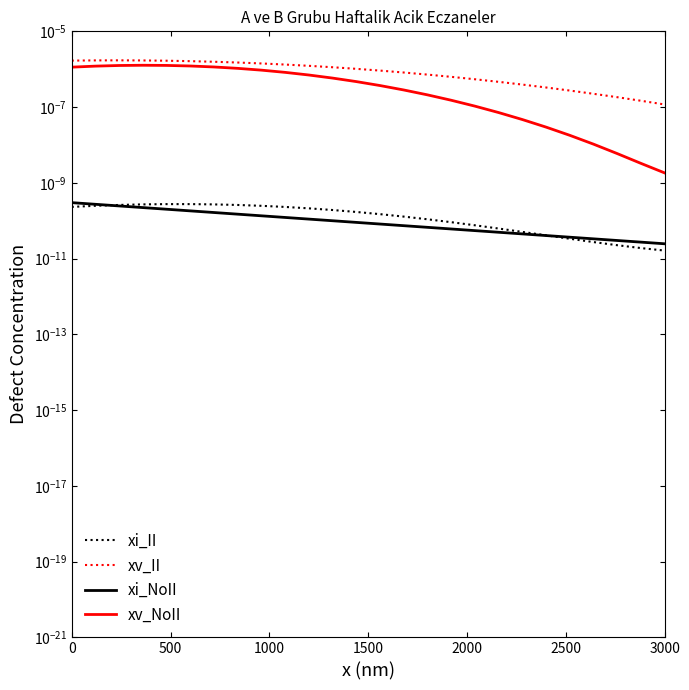

The value of xv_NoII at 14 is 0.0. True or false?

False